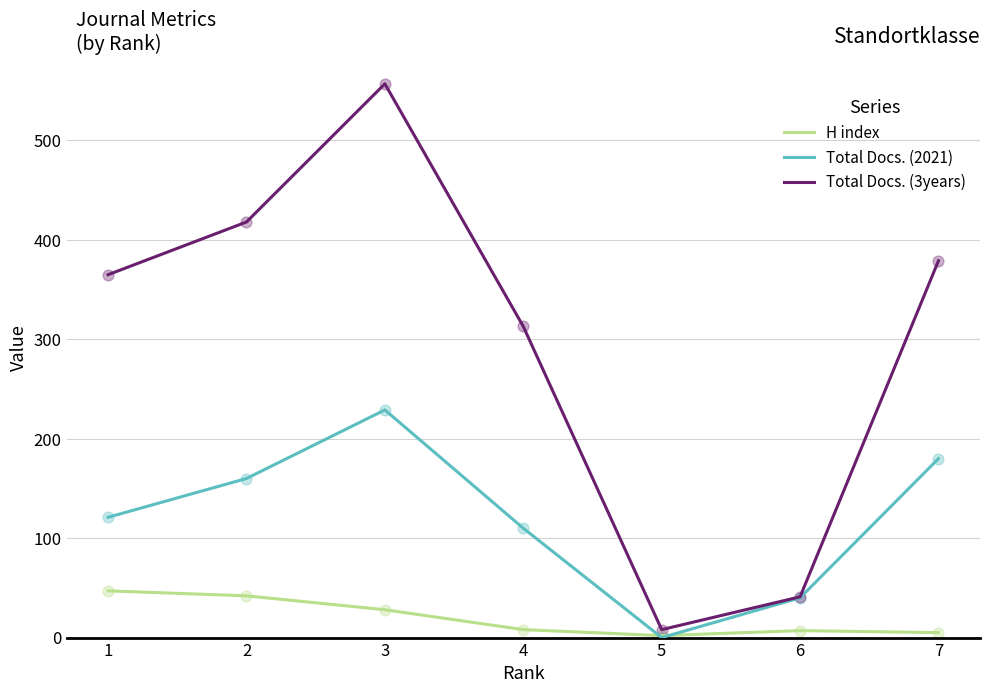

Which series has the widest spread of values?

Total Docs. (3years)